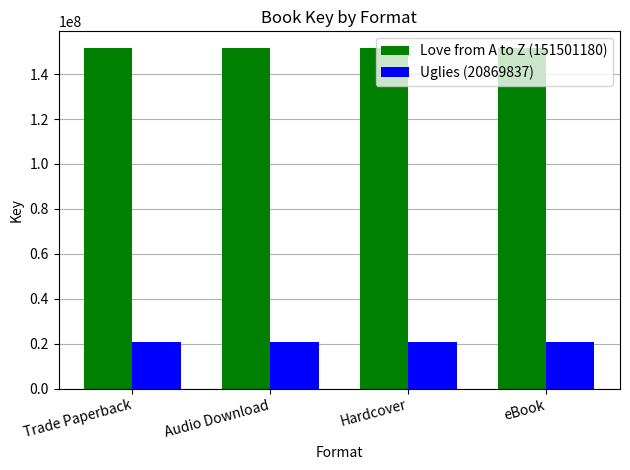

Is it true that Love from A to Z (151501180) equals 151501180 at Audio Download?

True